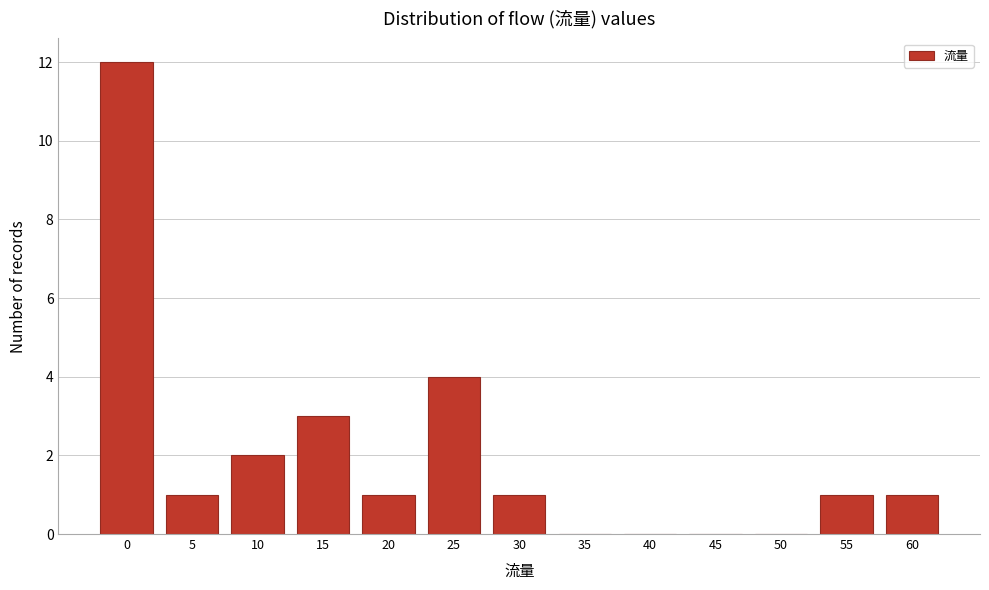

Reading right to left, extract all data points from this chart.

60=1	55=1	50=0	45=0	40=0	35=0	30=1	25=4	20=1	15=3	10=2	5=1	0=12